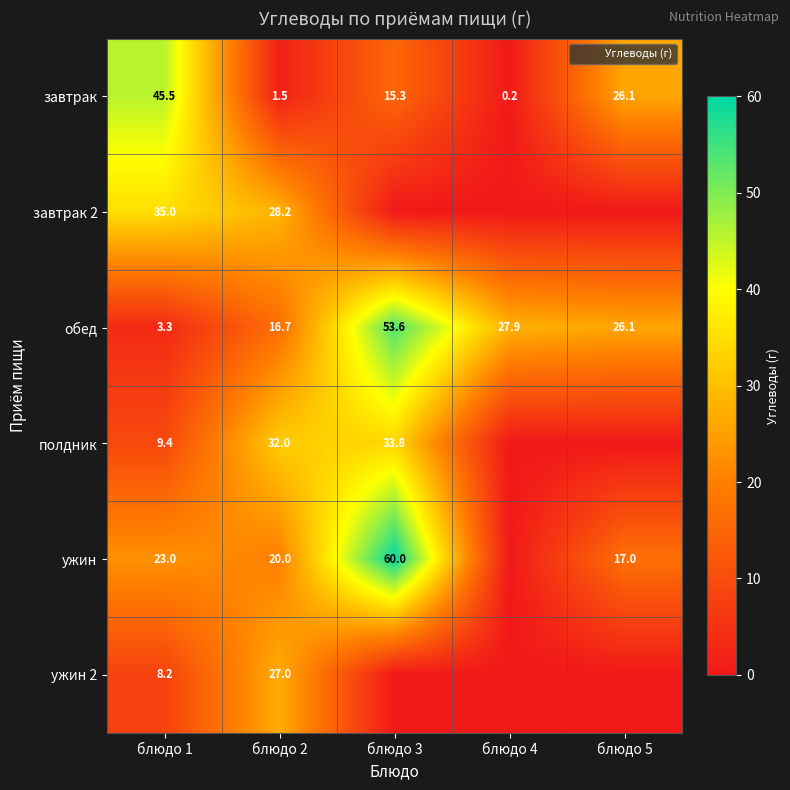

Is it true that обед equals 28.3 at блюдо 3?

False